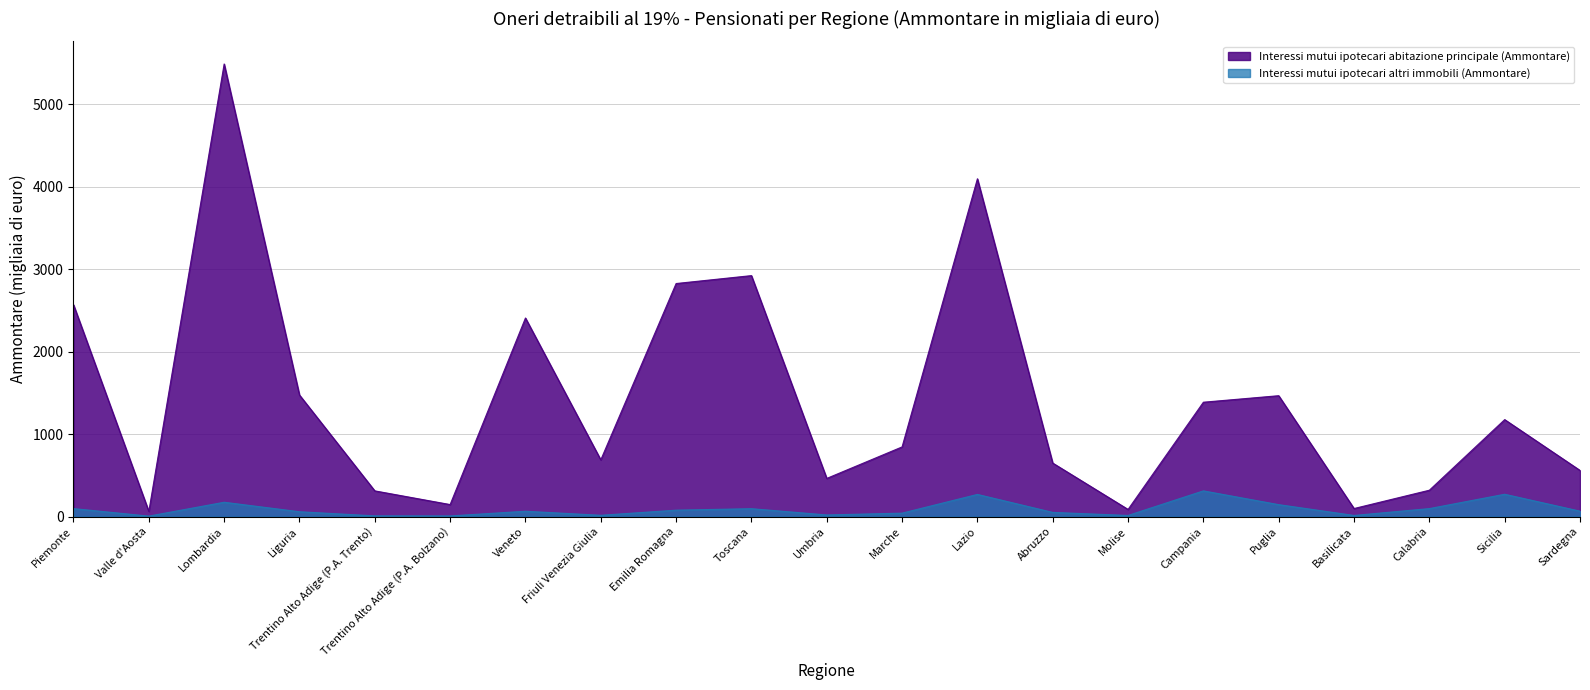

At how many categories does at least one series exceed 2767?

4